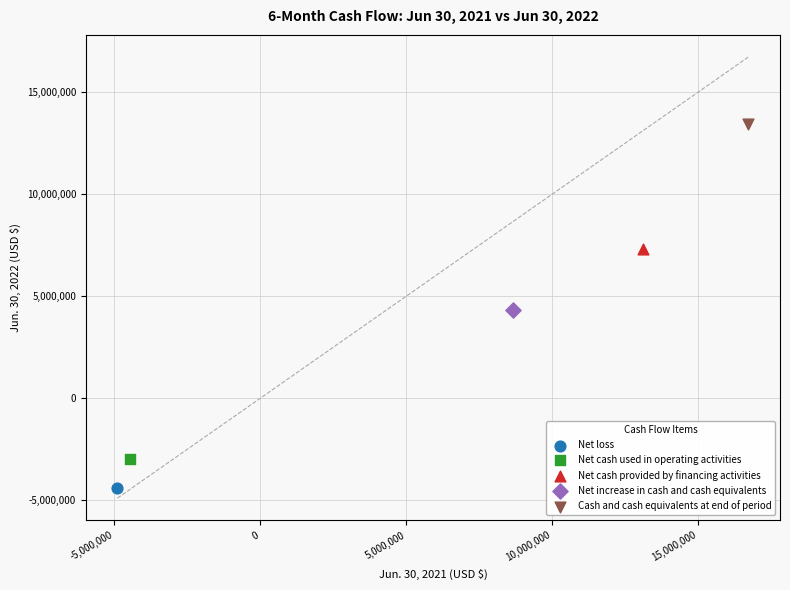

What are all the series names shown in the legend?

Net loss, Net cash used in operating activities, Net cash provided by financing activities, Net increase in cash and cash equivalents, Cash and cash equivalents at end of period